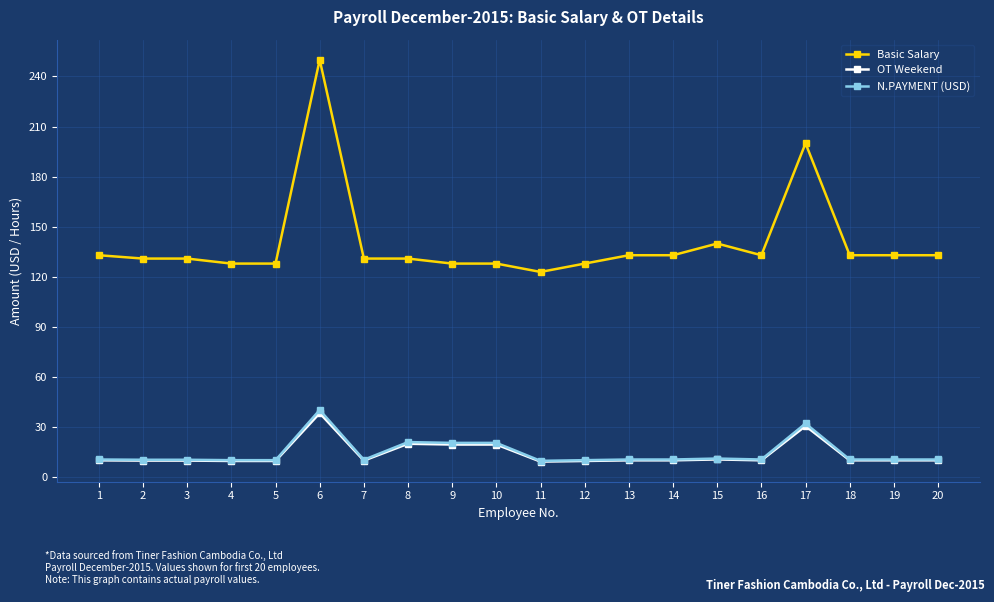

True or false: OT Weekend and Basic Salary intersect in this chart.

False